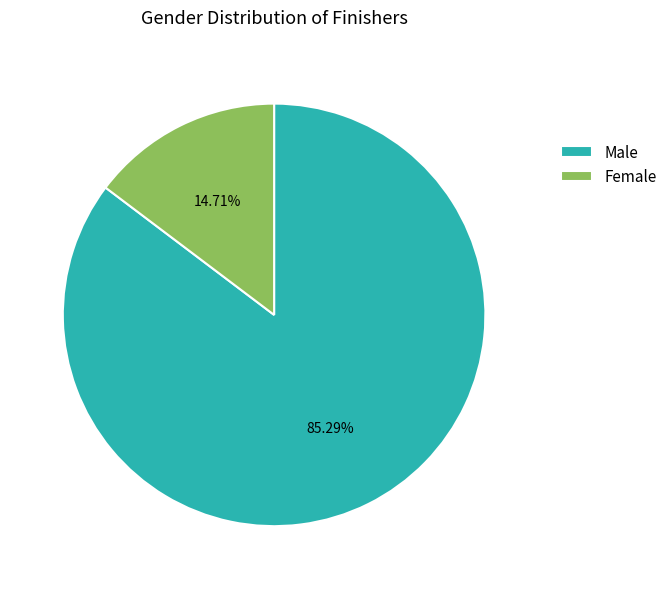

What percentage is the Male slice, to the nearest percent?

85%